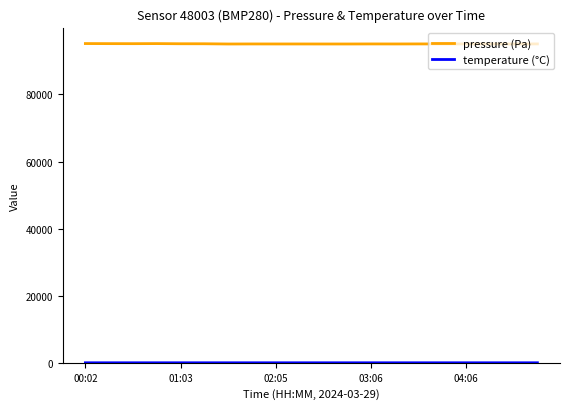

Which series has the largest range (max minus min)?

pressure (Pa)